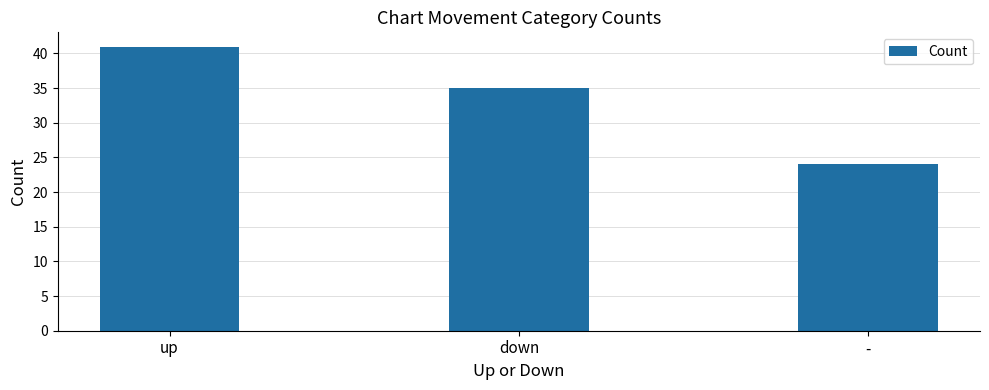

Approximately how many times larger is the value at down compared to up?

0.9